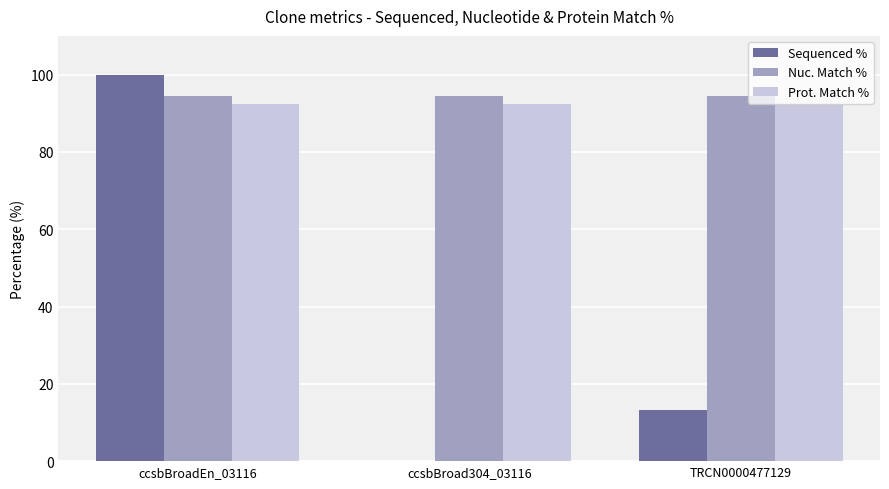

What is the sum of all Nuc. Match % values?

283.2